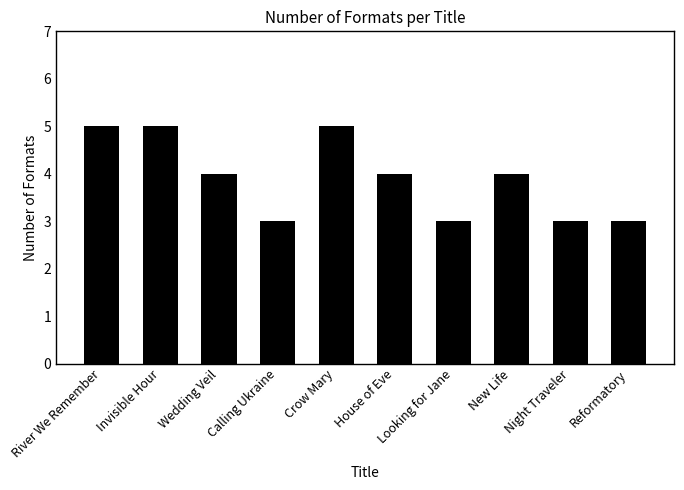

What is the change in value from New Life to Reformatory?

-1